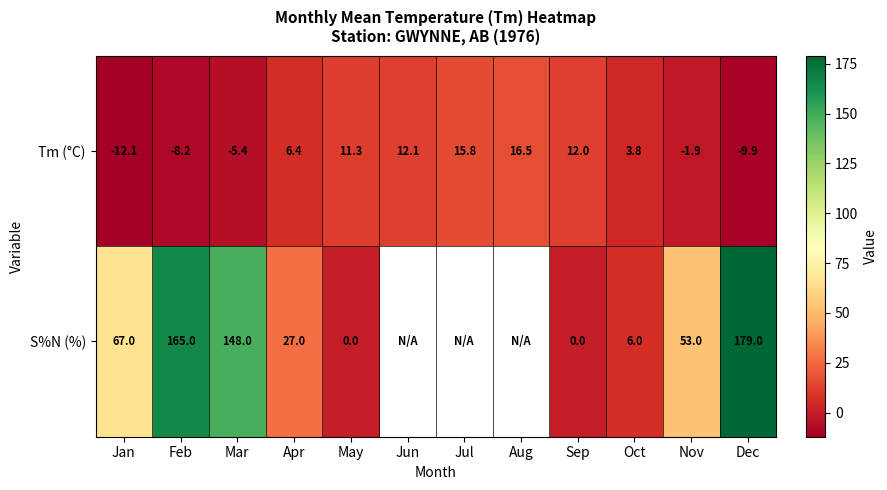

At Nov, list the series in order from largest to smallest.

S%N (%), Tm (°C)